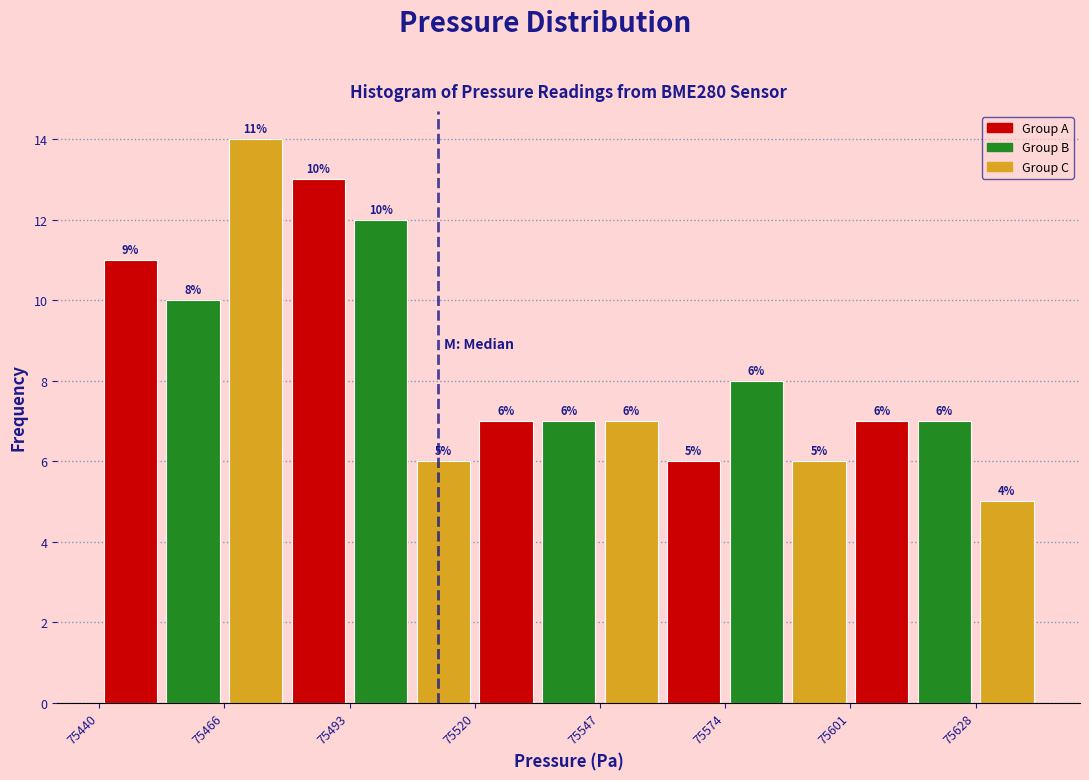

Around what value on the x-axis is the tallest bar? Give the approximate position of its centre, as read against the axis.

75475